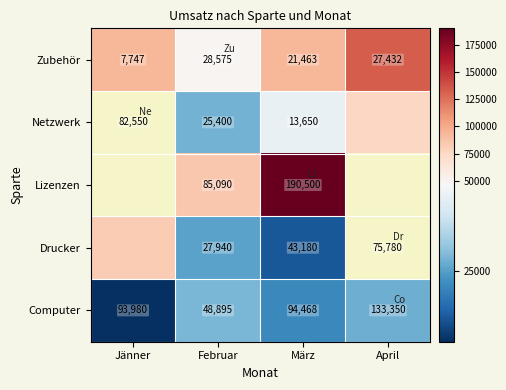

How many series are shown in this chart?

5